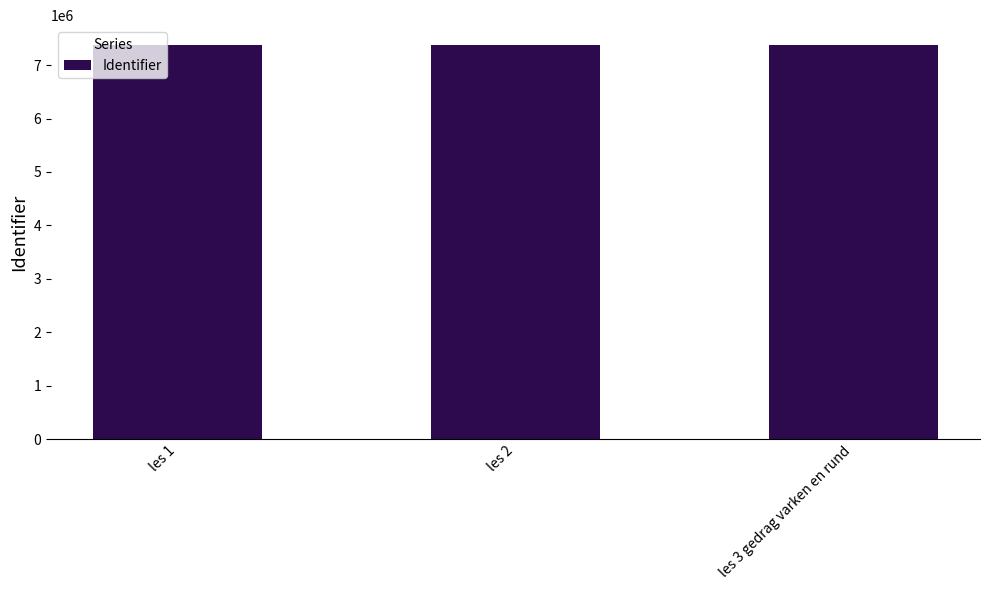

What is the difference between the values at les 1 and les 2?

4